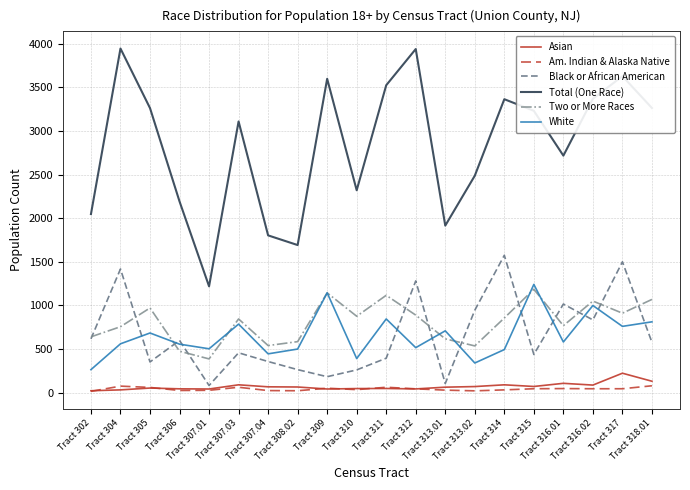

Which series has the largest range (max minus min)?

Total (One Race)